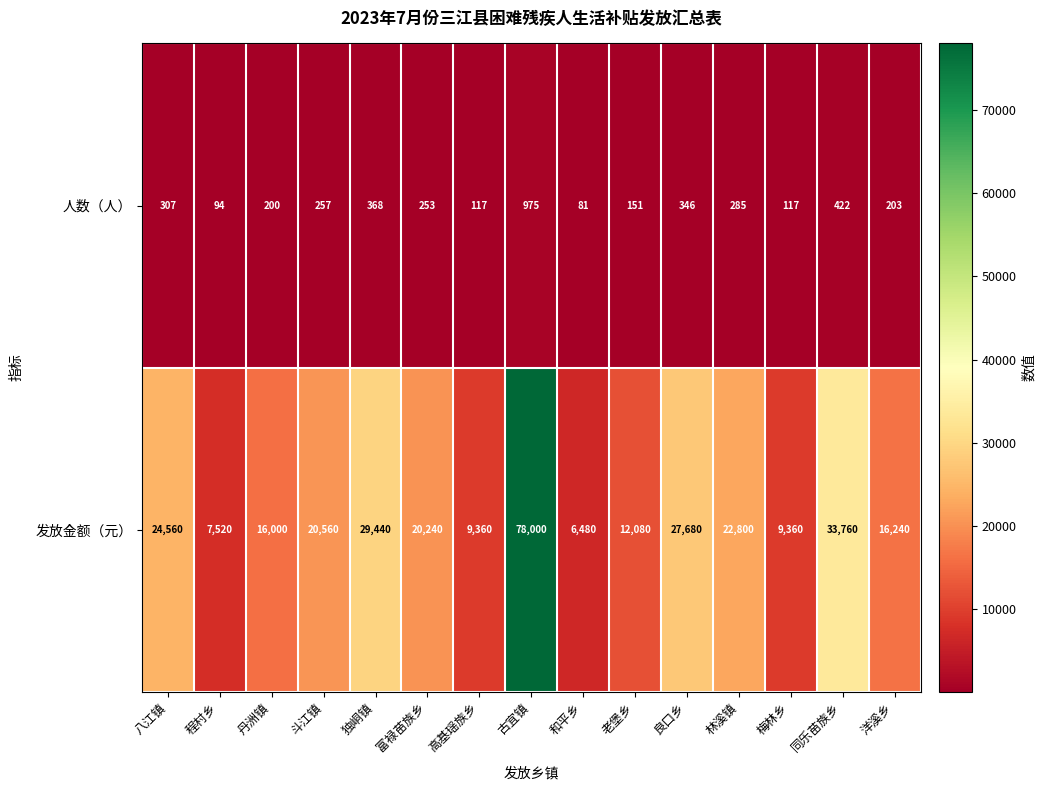

What is the total value across all series at 斗江镇?

20817